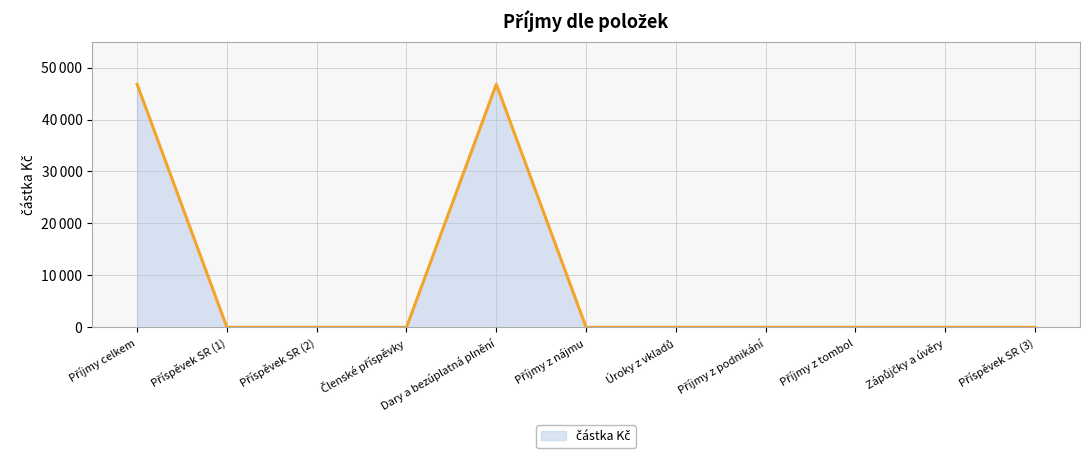

What is the label of the 3rd point from the left?

Příspěvek SR (2)